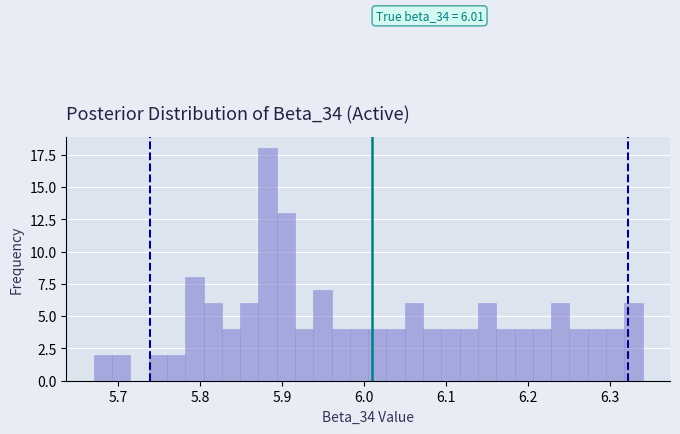

Around what value on the x-axis is the tallest bar? Give the approximate position of its centre, as read against the axis.

5.88